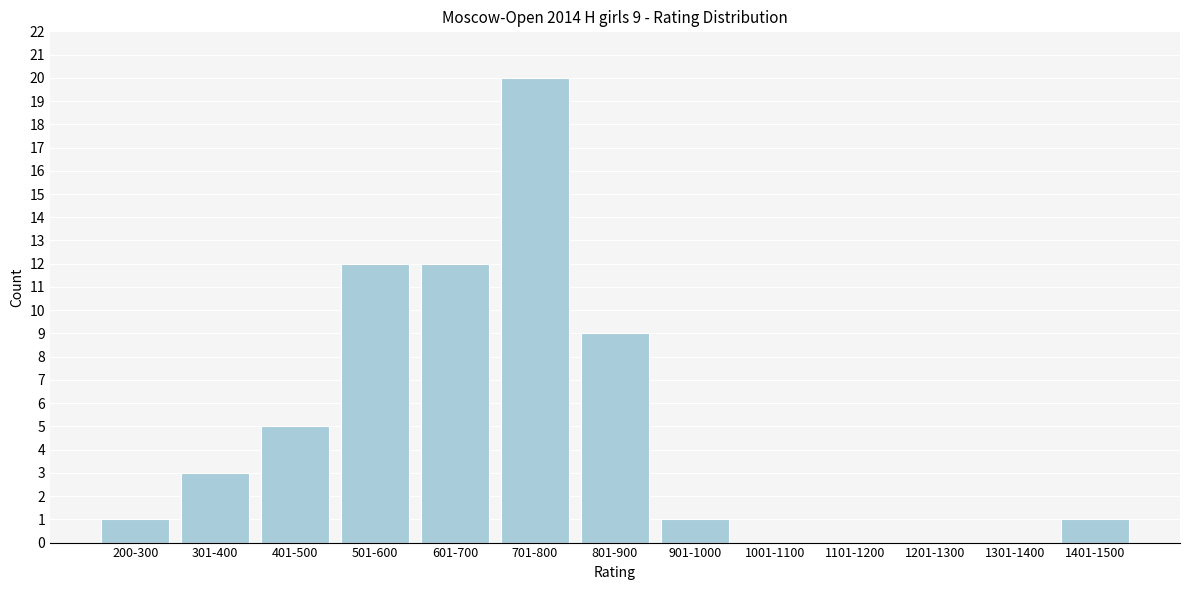

Reading right to left, transcribe all the data shown in this chart.

1401-1500=1	1301-1400=0	1201-1300=0	1101-1200=0	1001-1100=0	901-1000=1	801-900=9	701-800=20	601-700=12	501-600=12	401-500=5	301-400=3	200-300=1